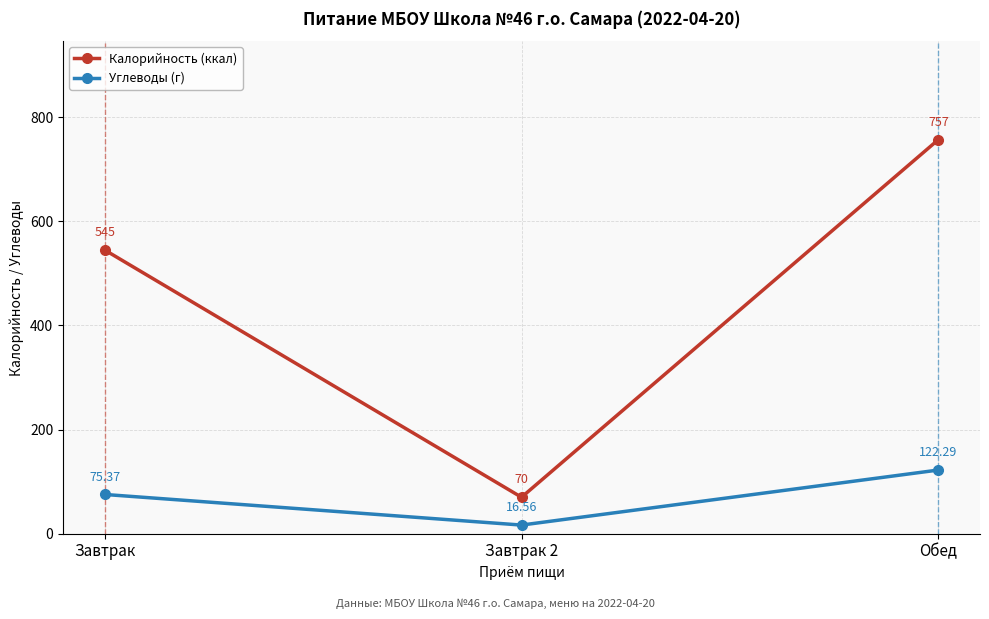

What is the value of the Углеводы (г) point at the 3rd from the left?

122.3